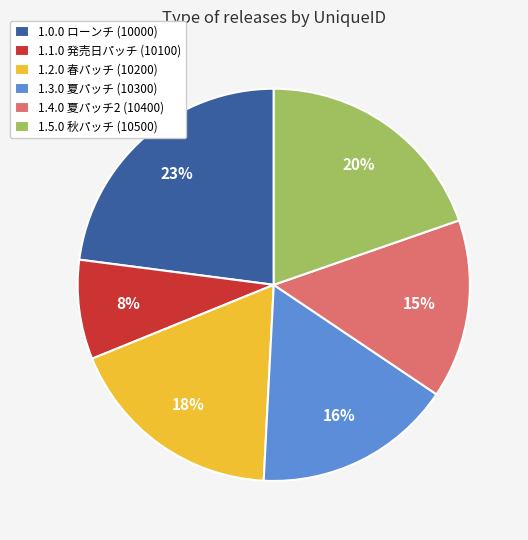

How many slices are in this pie chart?

6